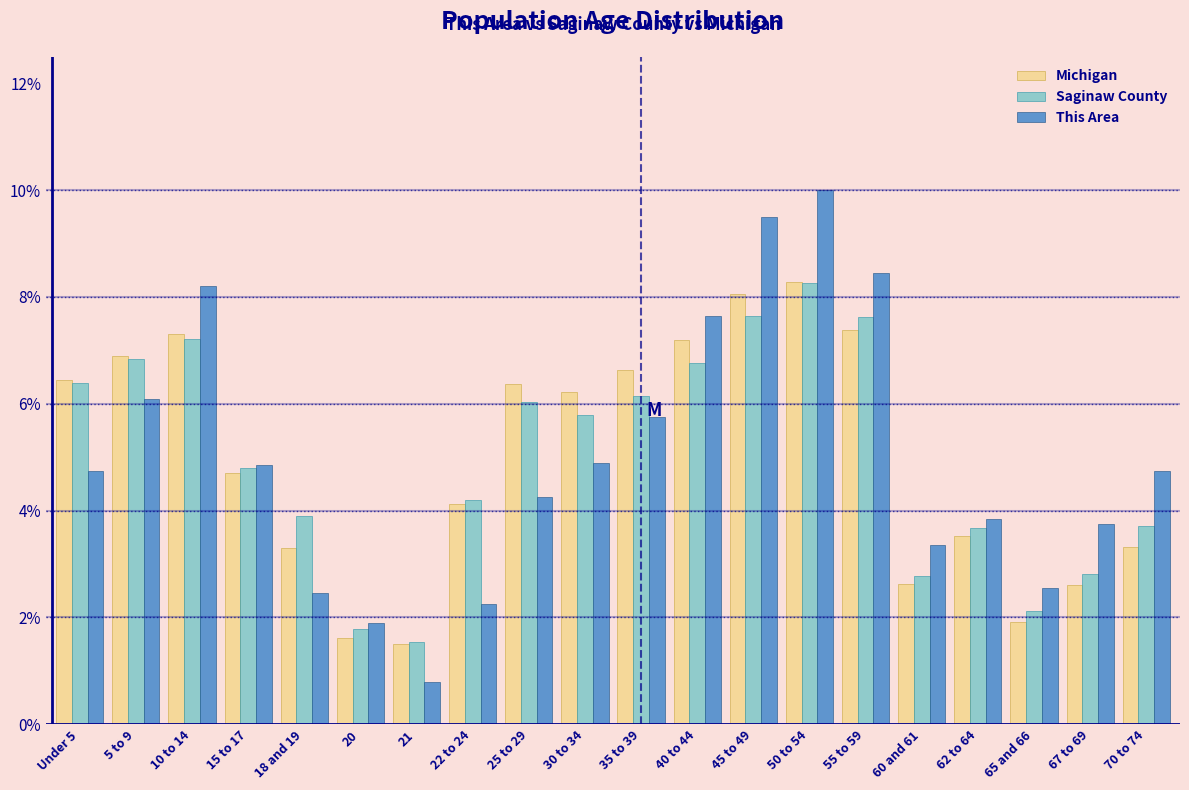

Is it true that Michigan equals 2.6 at 65 and 66?

False